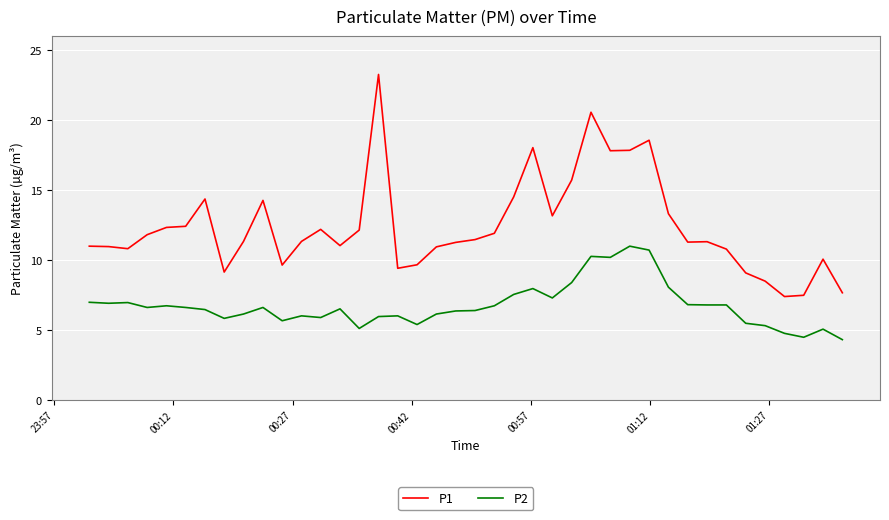

What is the difference between the maximum and minimum values in the P2 series?

6.7